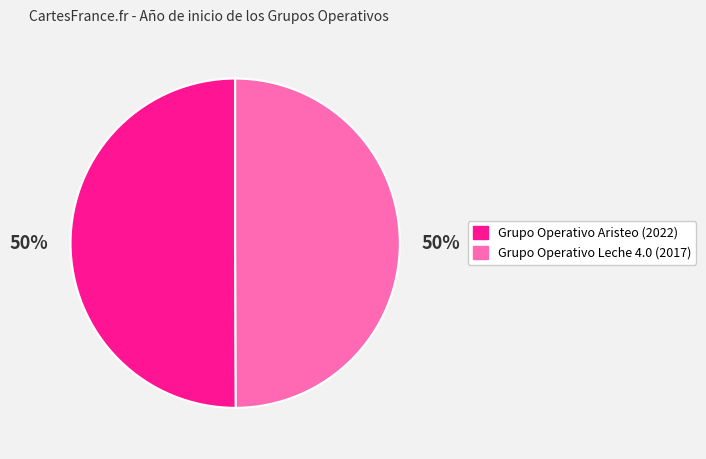

What is the ratio of the value at Grupo Operativo Aristeo (2022) to the value at Grupo Operativo Leche 4.0 (2017)?

1.0